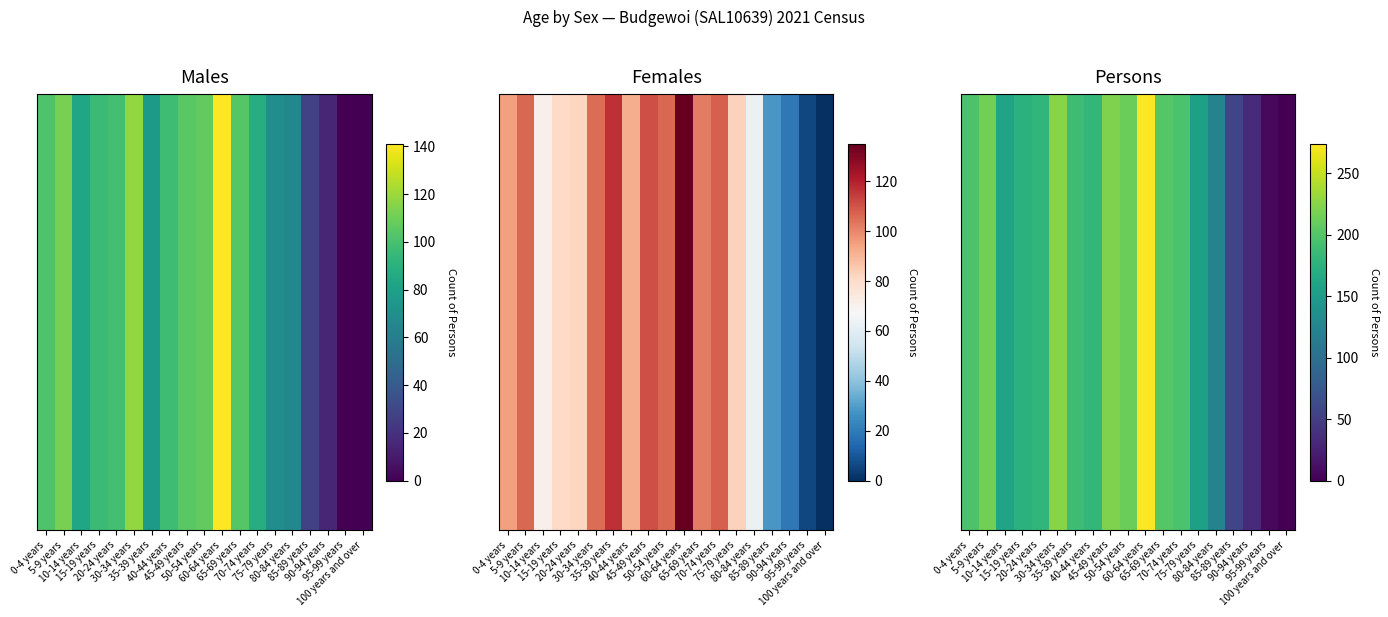

Rank the categories by value from highest to lowest.

60-64 years, 30-34 years, 45-49 years, 5-9 years, 50-54 years, 65-69 years, 0-4 years, 70-74 years, 35-39 years, 40-44 years, 20-24 years, 15-19 years, 10-14 years, 75-79 years, 80-84 years, 85-89 years, 90-94 years, 95-99 years, 100 years and over